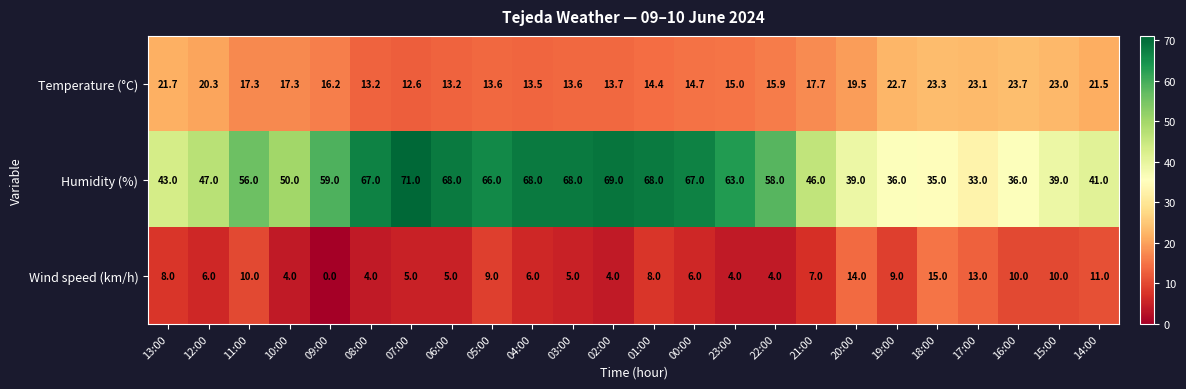

How many distinct data groups are displayed?

3